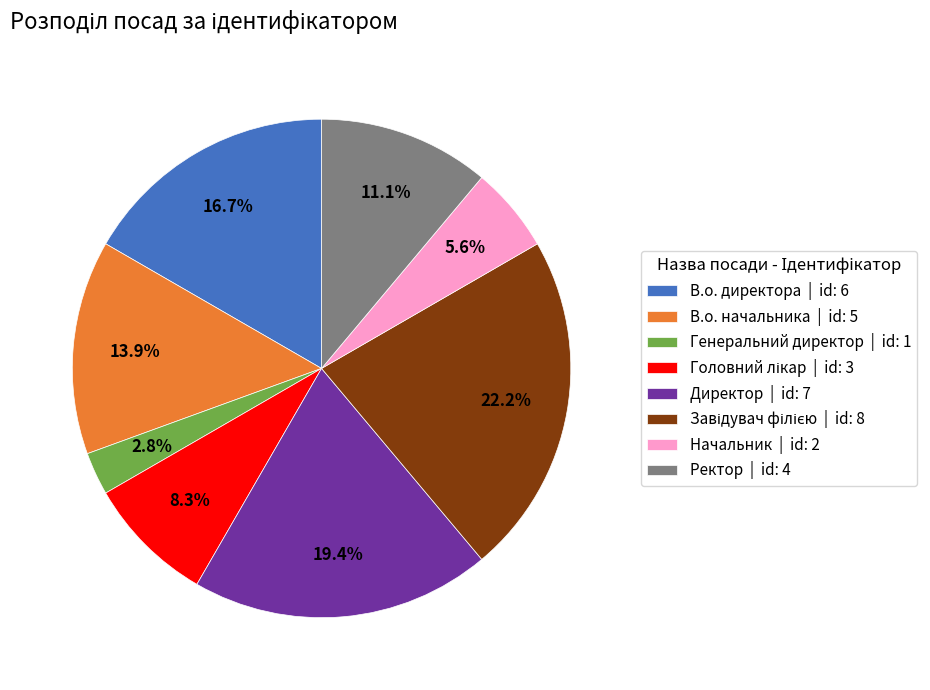

True or false: В.о. директора accounts for 17% of the total.

True